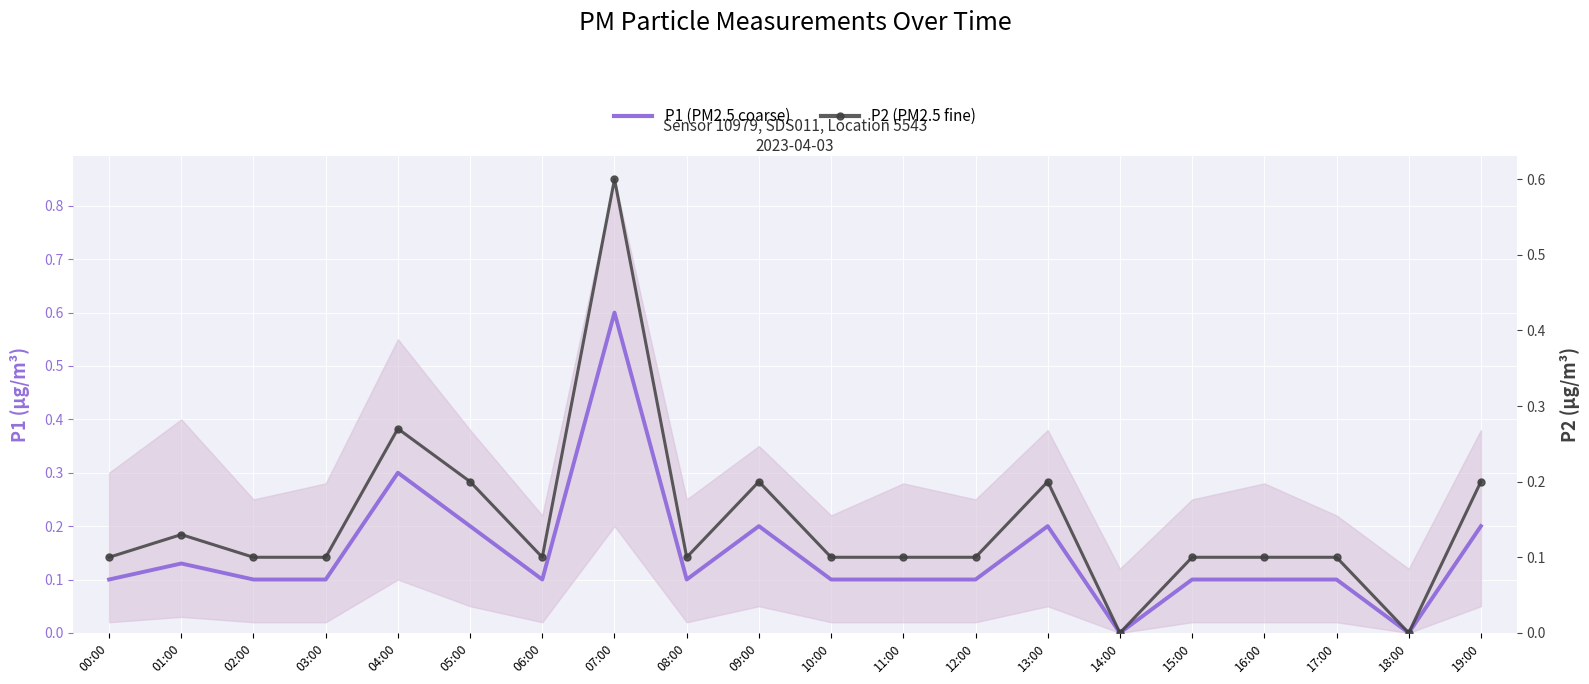

At which category does P2 (PM2.5 fine) reach its first local valley?

06:00